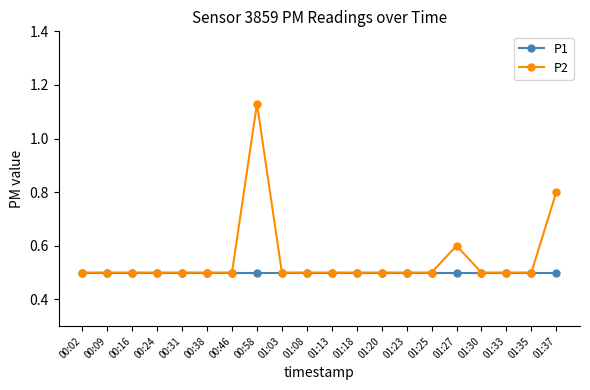

What is the minimum value for P2?

0.5